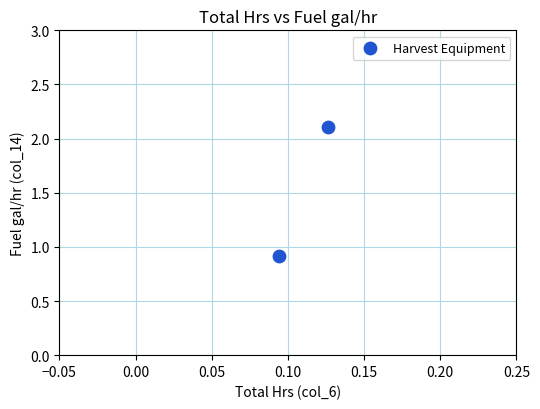

What is the average Y value?

1.5